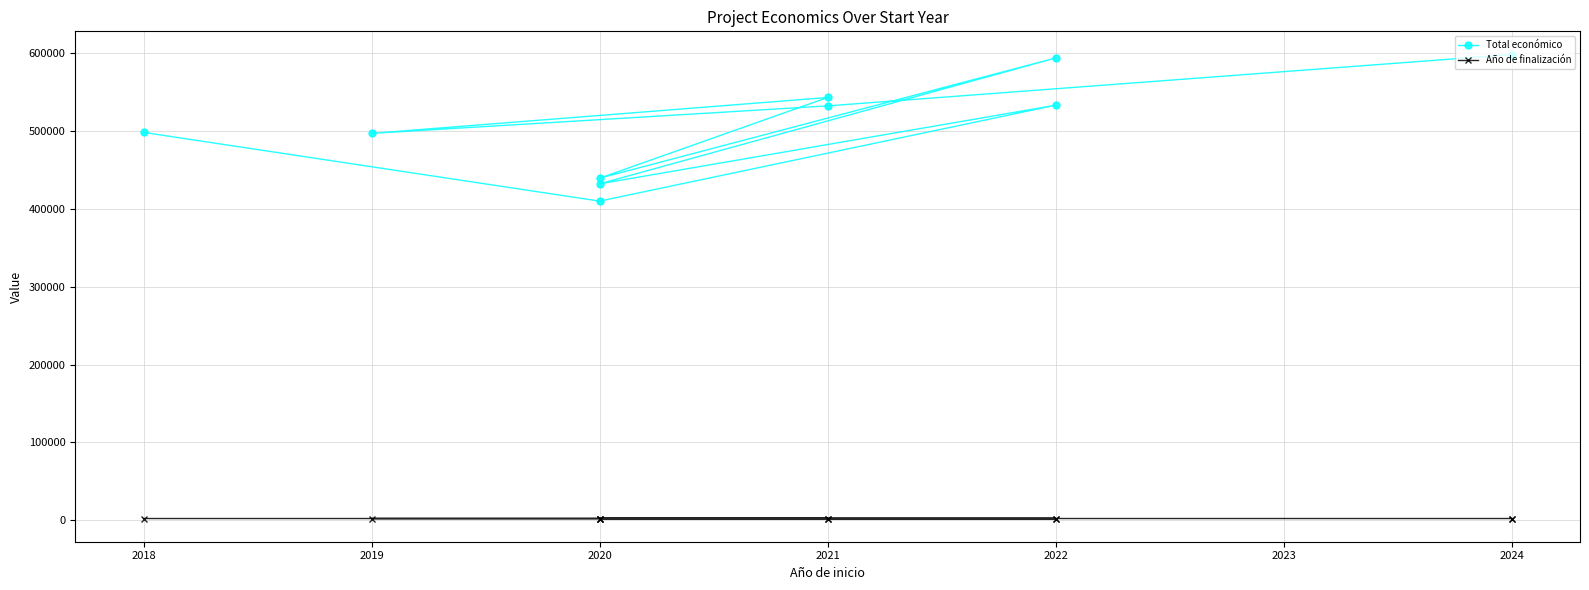

Read the Total económico value at 2020.

410154